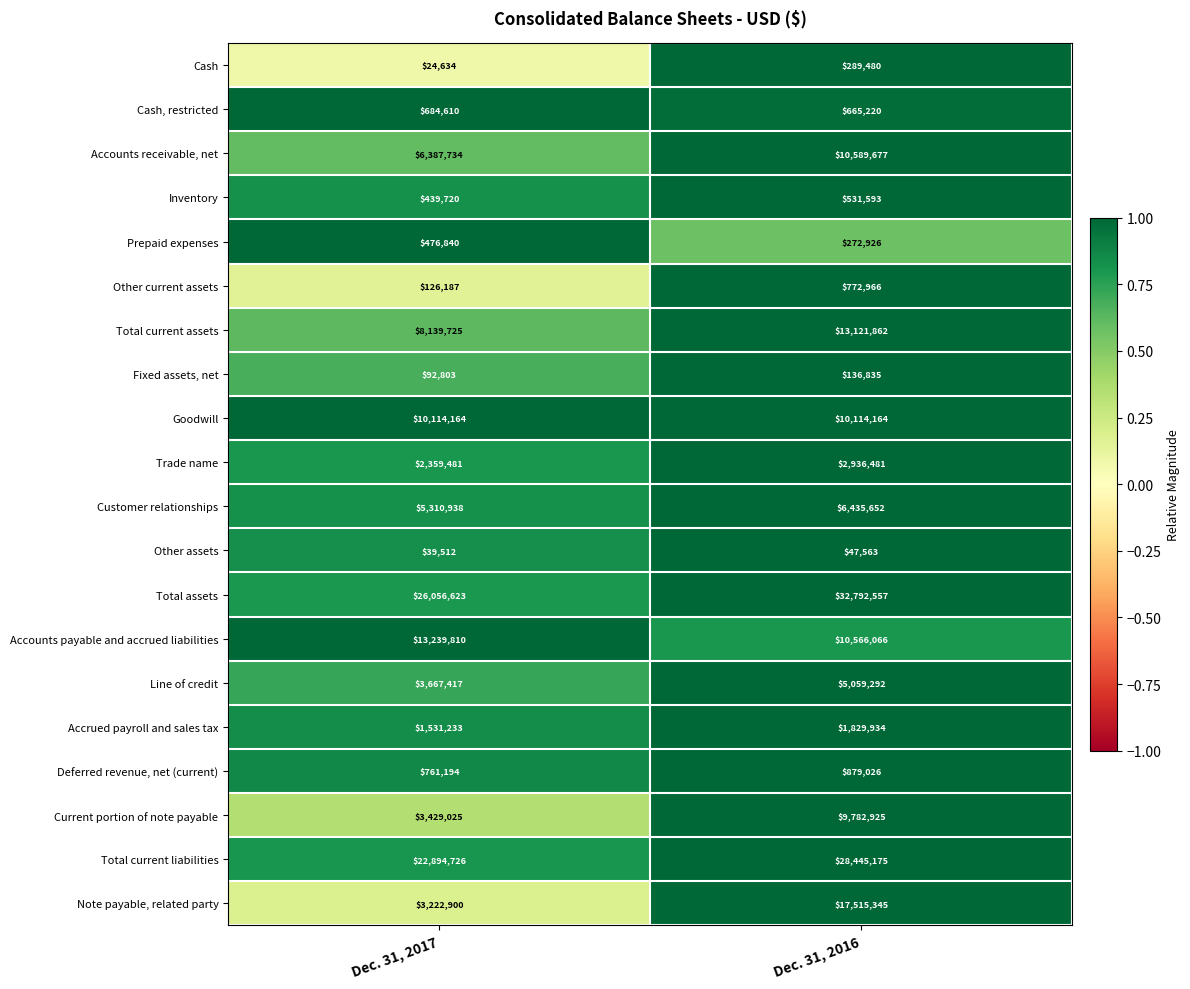

Rank the categories by Accounts receivable, net value from highest to lowest.

Dec. 31, 2016, Dec. 31, 2017